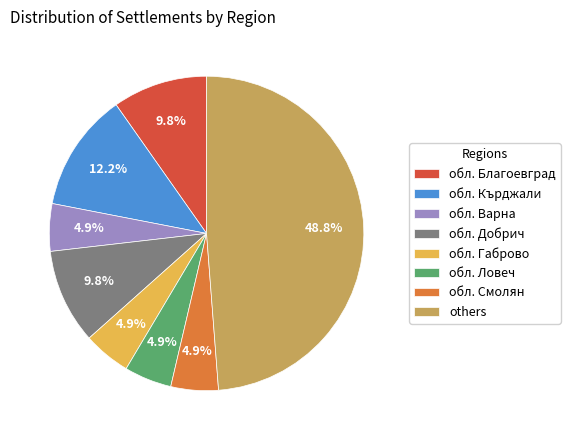

Which slice is the largest?

others